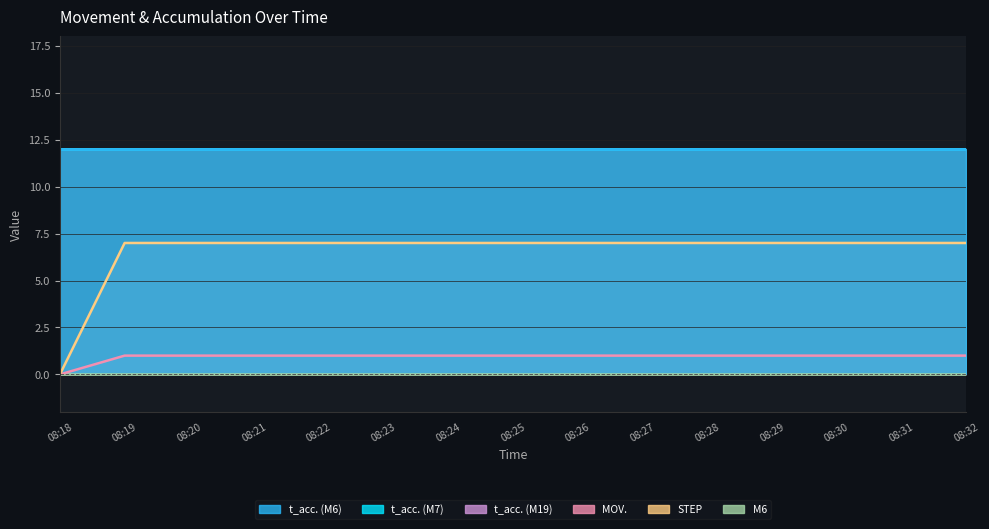

Rank the series at 08:22 from lowest to highest value.

M6, MOV., STEP, t_acc. (M6), t_acc. (M7), t_acc. (M19)